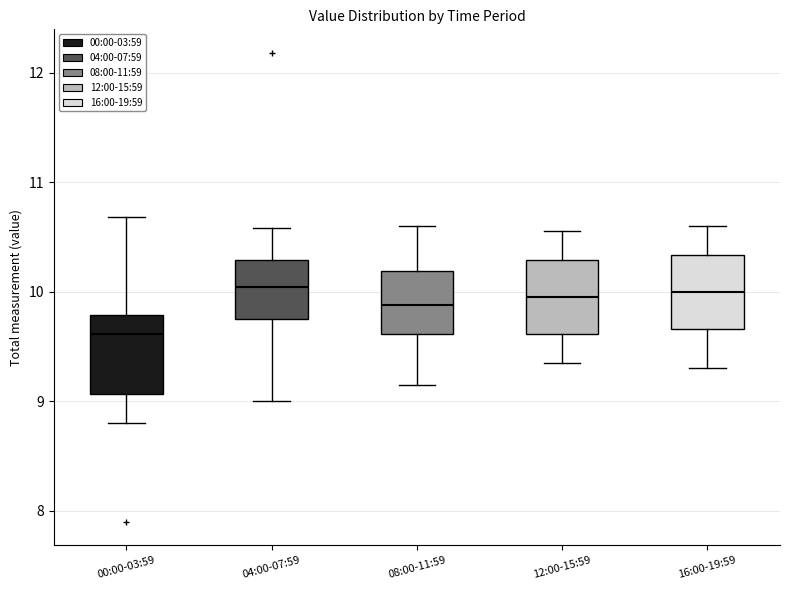

Reading left to right, read every box against the y-axis: the position of its median line, the range the box covers, and the ends of its whiskers. The values are not printed on the chart, so give them approximately, as read against the axis.

00:00-03:59: median 9.6, box 9.1 to 9.8, whiskers 8.8 to 10.7
04:00-07:59: median 10.0, box 9.8 to 10.3, whiskers 9.0 to 10.6
08:00-11:59: median 9.9, box 9.6 to 10.2, whiskers 9.2 to 10.6
12:00-15:59: median 10.0, box 9.6 to 10.3, whiskers 9.4 to 10.6
16:00-19:59: median 10.0, box 9.7 to 10.3, whiskers 9.3 to 10.6